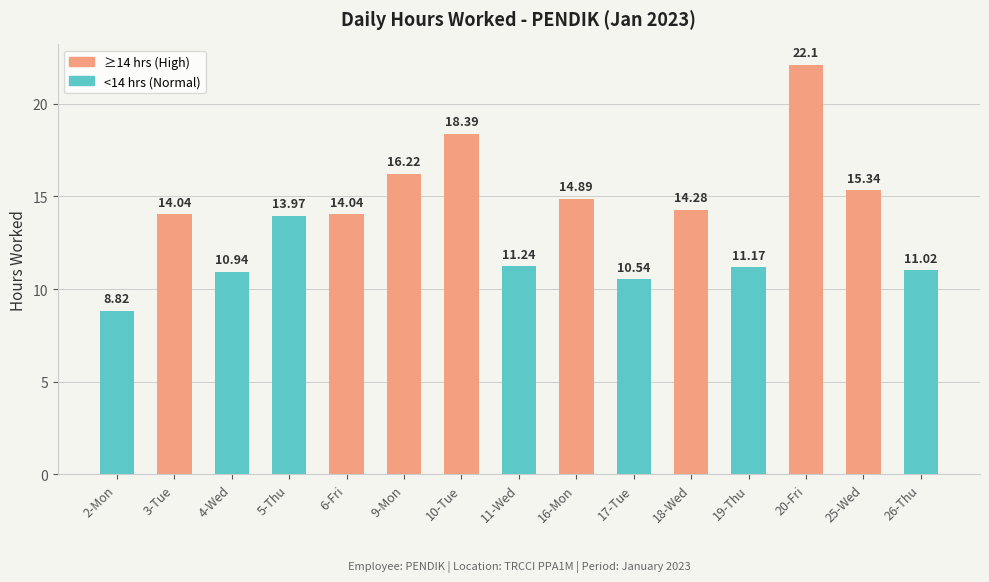

Which has a higher value, 19-Thu or 16-Mon?

16-Mon